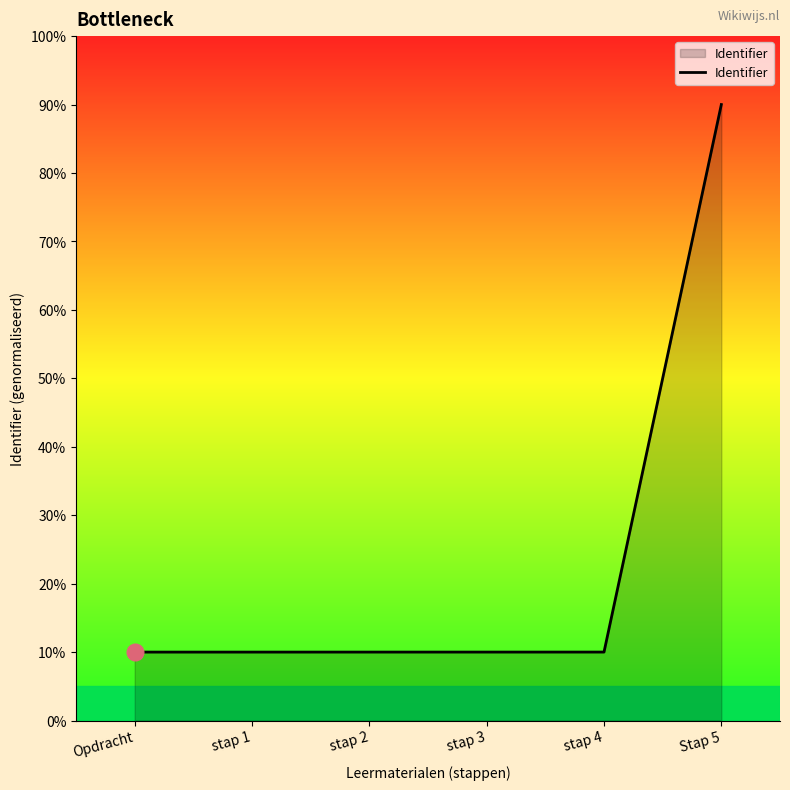

True or false: there are more than 2 points higher than both neighbors.

False